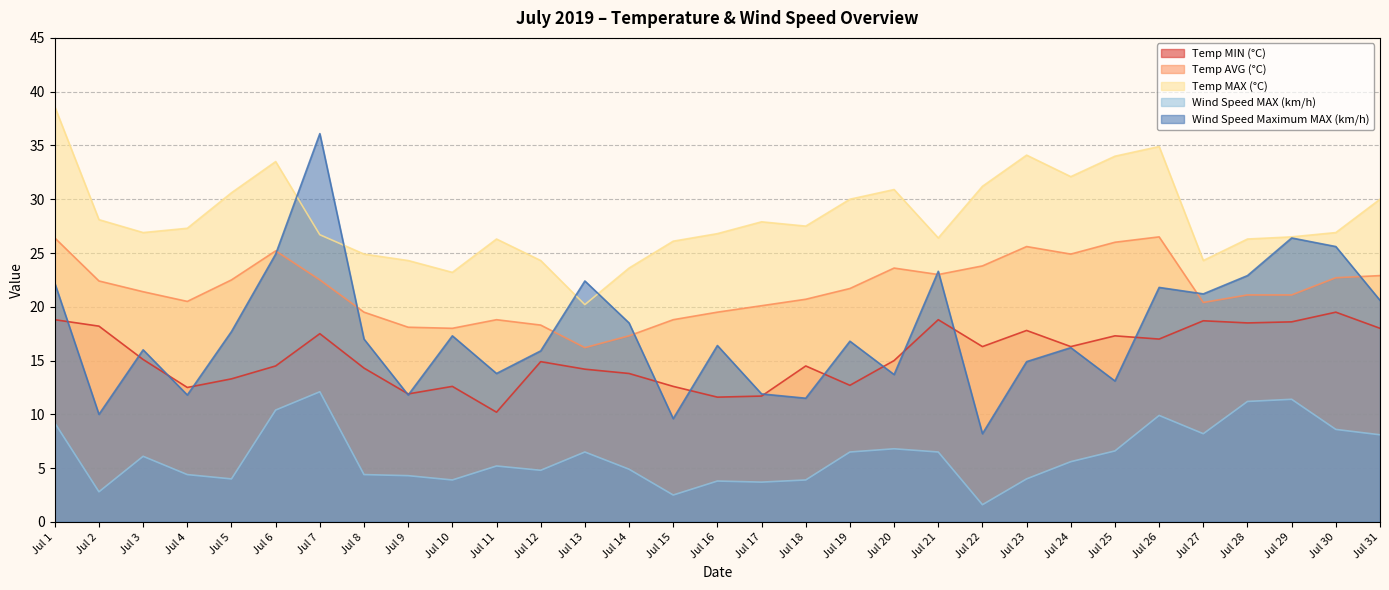

Rank the series at Jul 2 from highest to lowest value.

Temp MAX (°C), Temp AVG (°C), Temp MIN (°C), Wind Speed Maximum MAX (km/h), Wind Speed MAX (km/h)